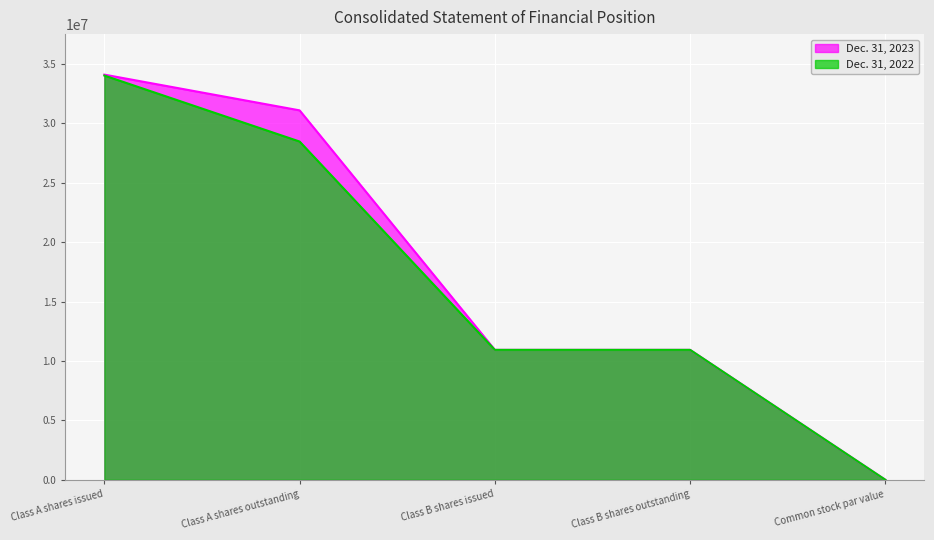

How many Dec. 31, 2022 values are between 10938125 and 28477704?

3